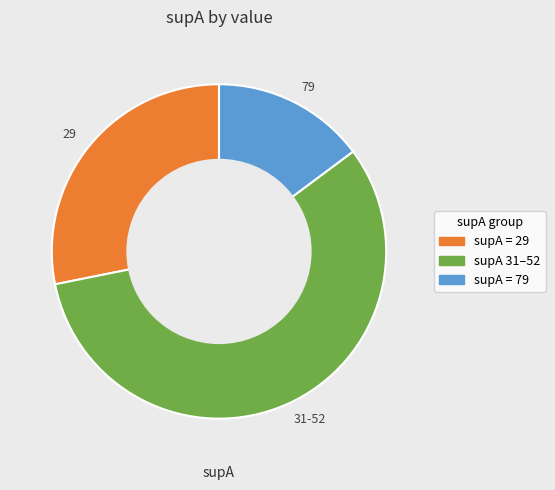

Which category has the biggest portion of the pie?

31-52